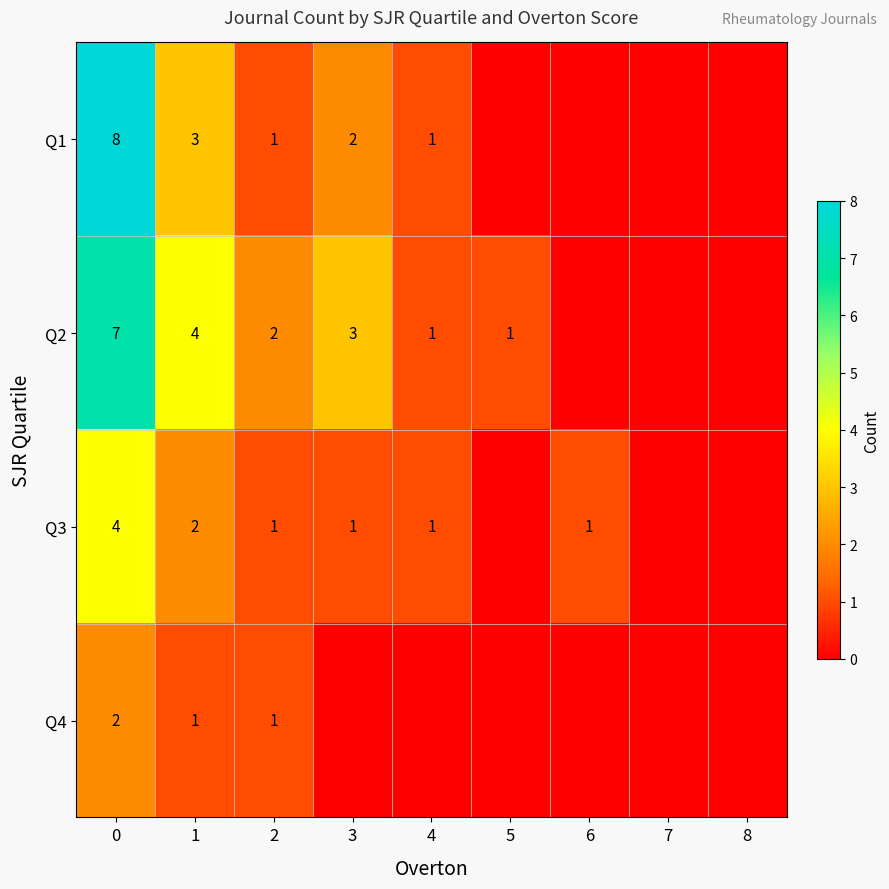

The Q4 series shows 1 at 2. True or false?

True